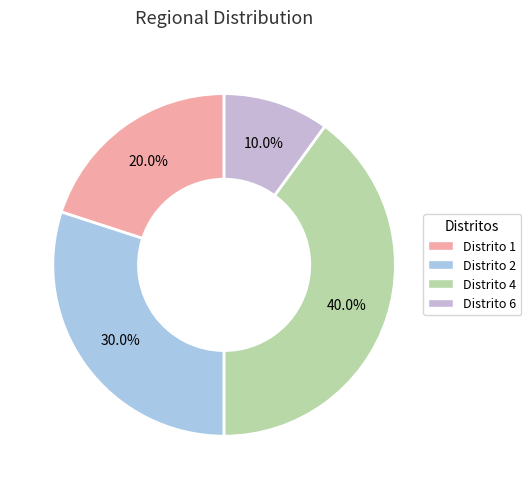

What is the largest slice in the pie chart?

Distrito 4